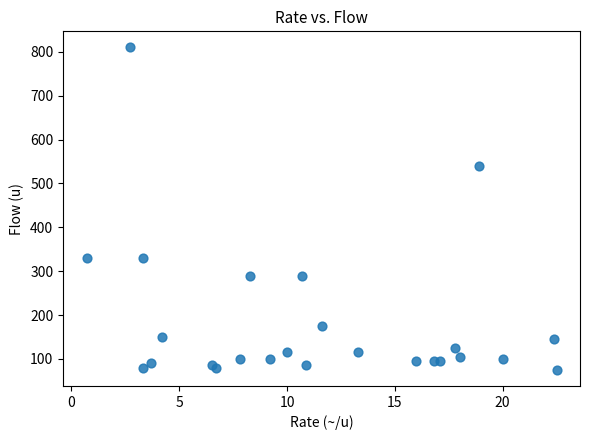

What Y value in the scatter plot is closest to 442?

540